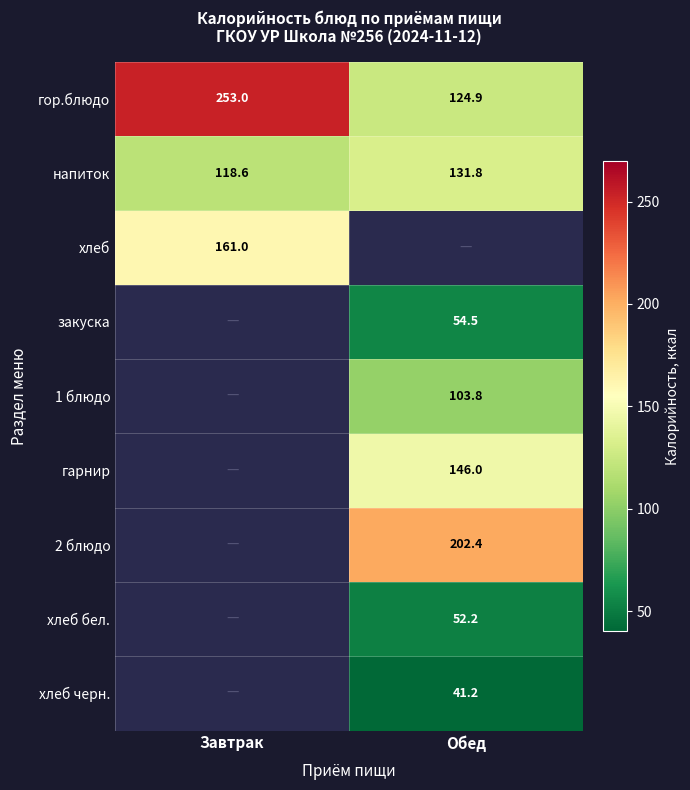

Is it true that 1 блюдо equals 103.8 at Обед?

True